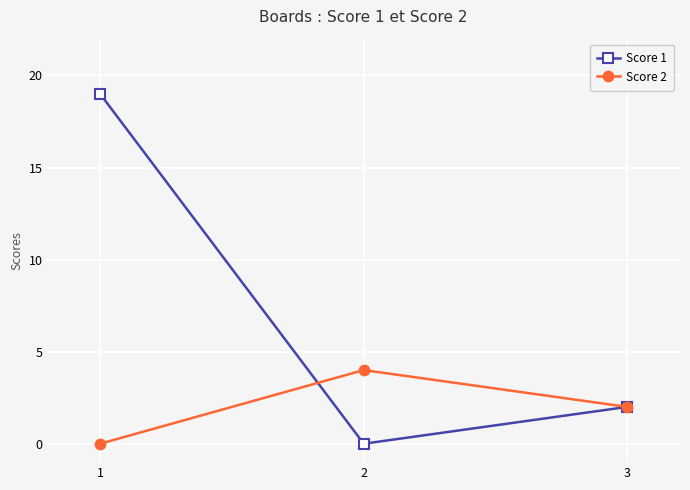

The Score 2 series shows 7 at 2. True or false?

False